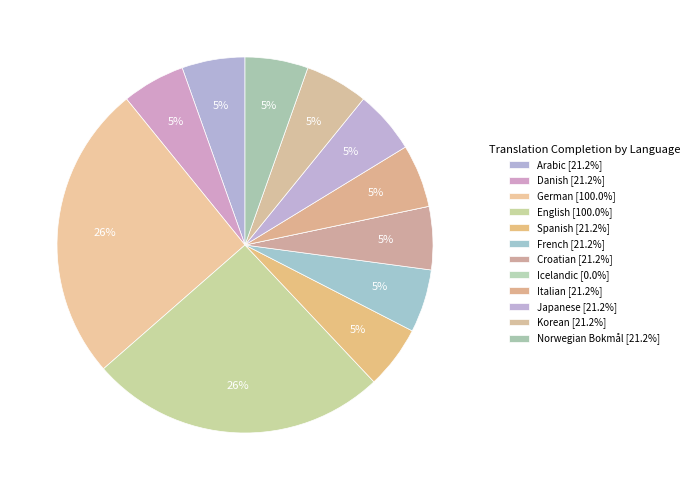

What is the total percentage of English and Danish?

31.0%